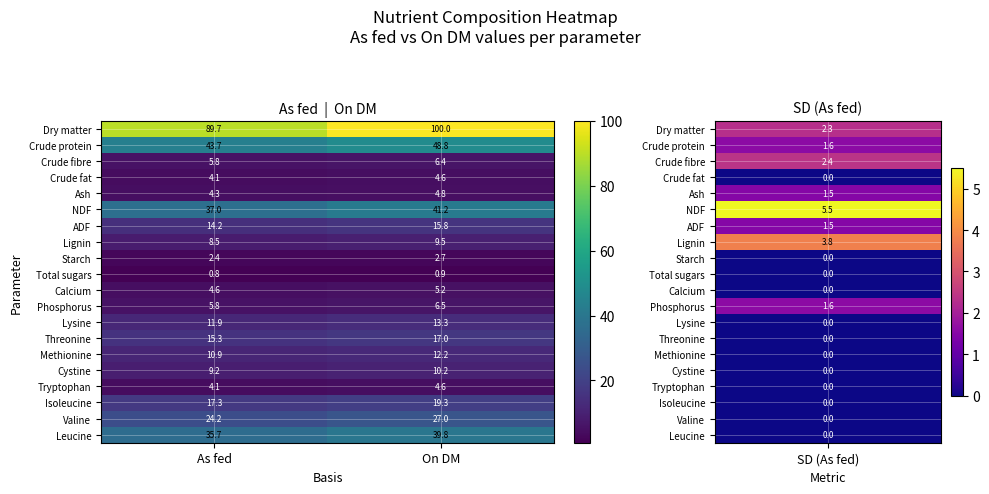

The ADF series shows 15.8 at On DM. True or false?

True